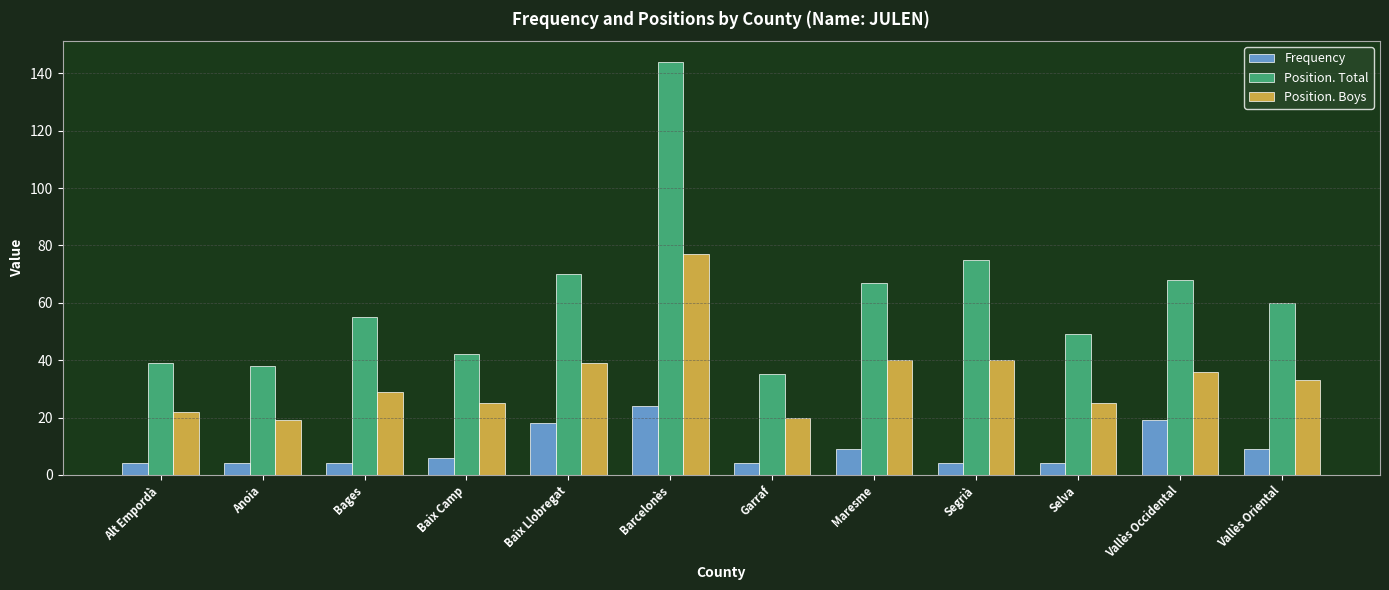

What is the label of the 12th bar from the right?

Alt Empordà